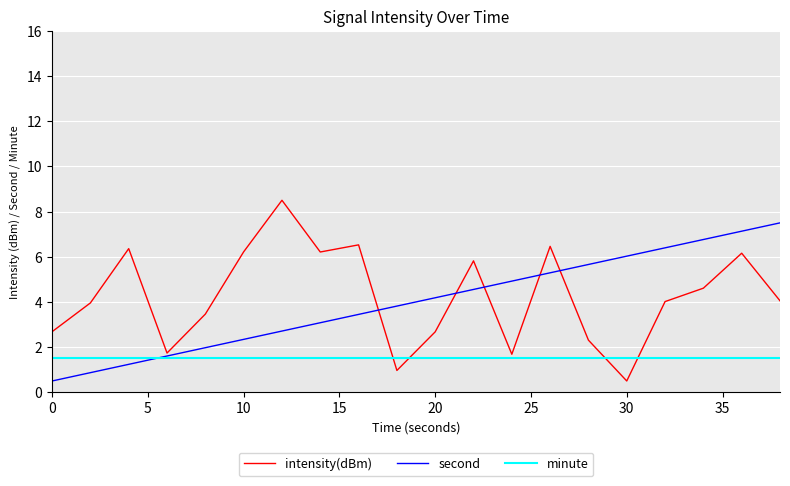

True or false: second has more than 1 points higher than both neighbors.

False